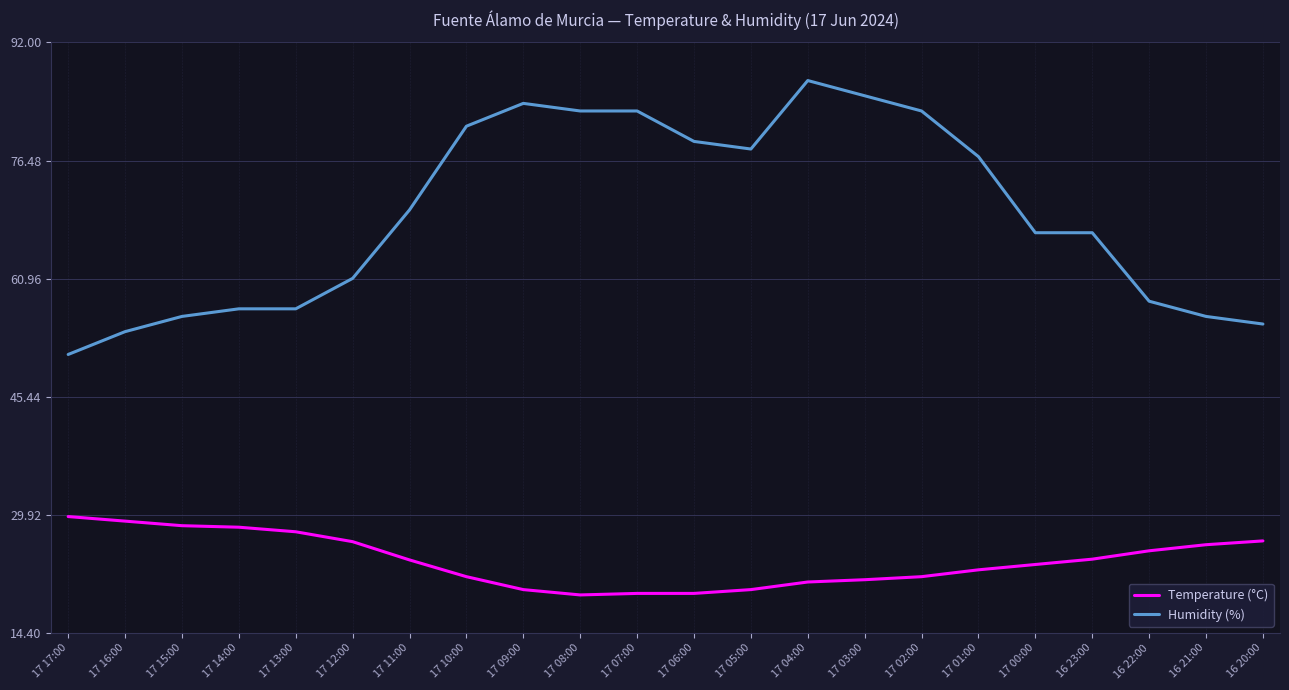

Which series changed the most between 17 02:00 and 16 23:00?

Humidity (%)